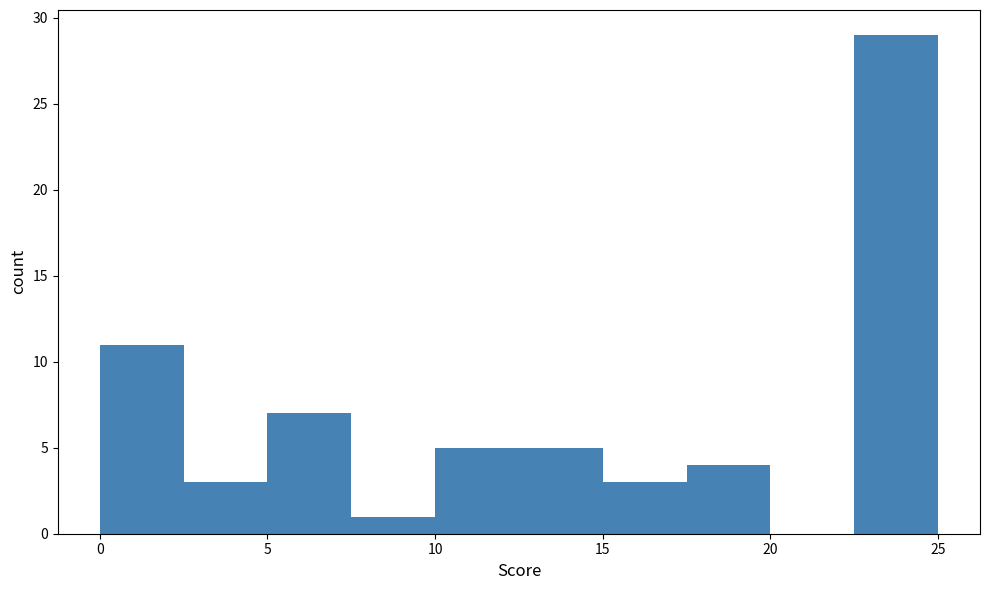

Which range on the x-axis has the tallest bar?

22.5 to 25.0